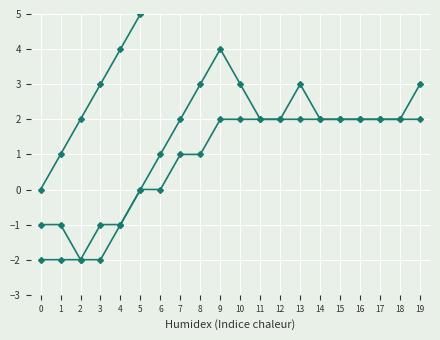

How many interior local peaks does the Delegación Regional Montaña series have?

1